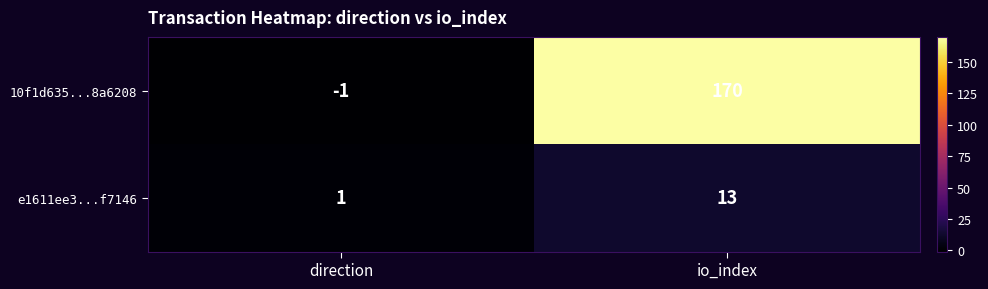

Which series has the widest spread of values?

10f1d635...8a6208